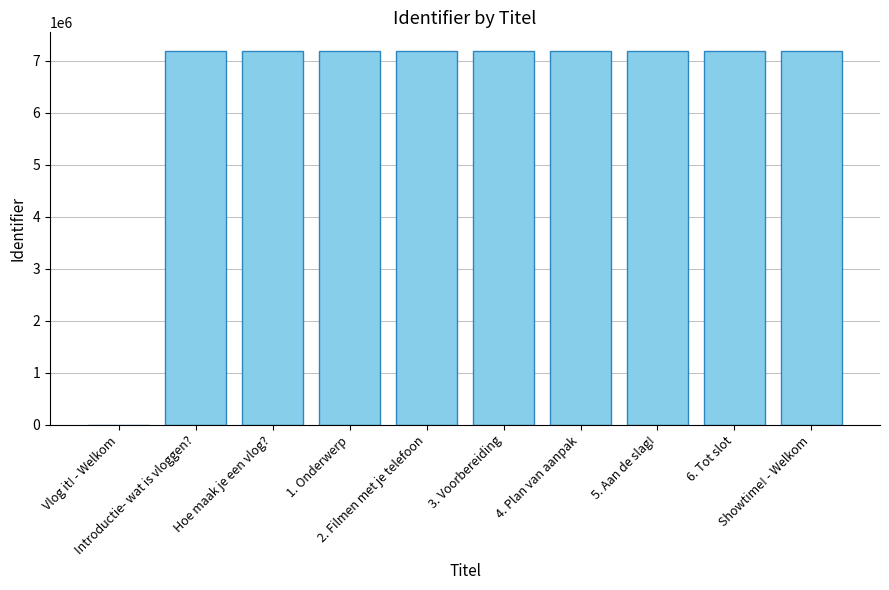

What is the ratio of the value at 2. Filmen met je telefoon to the value at 5. Aan de slag!?

1.0